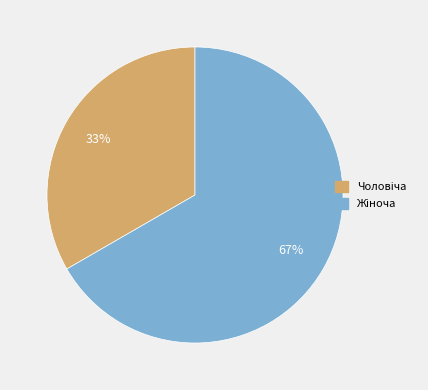

Count the number of slices in the pie.

2